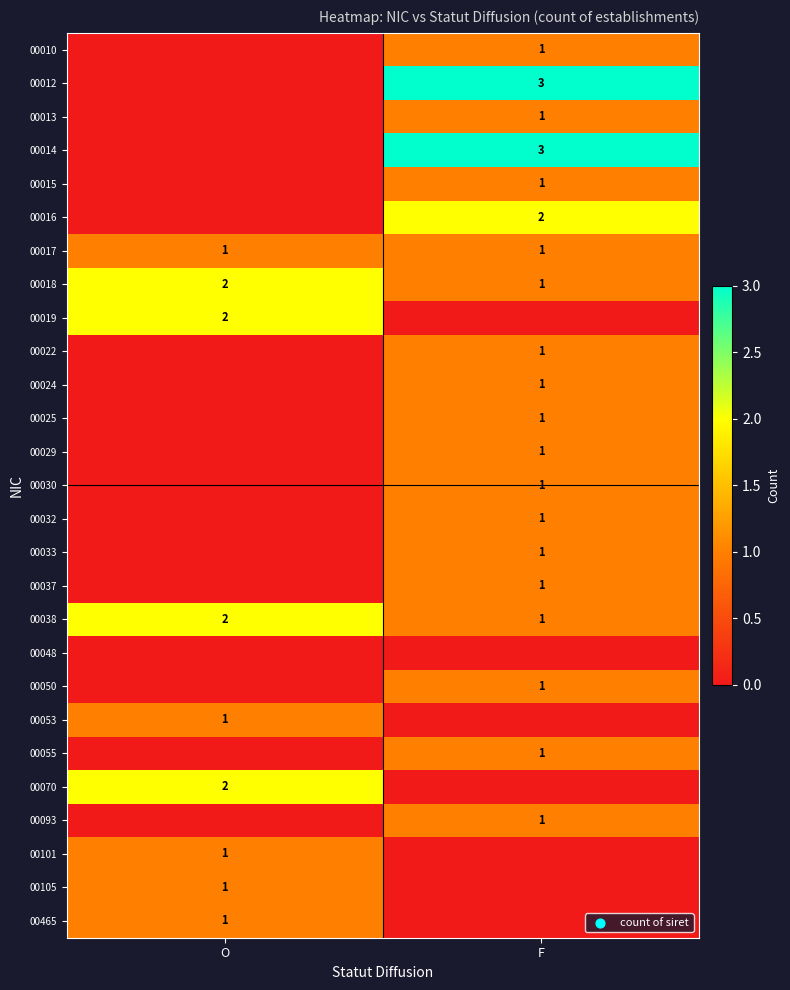

Is it true that 00032 equals 2 at F?

False